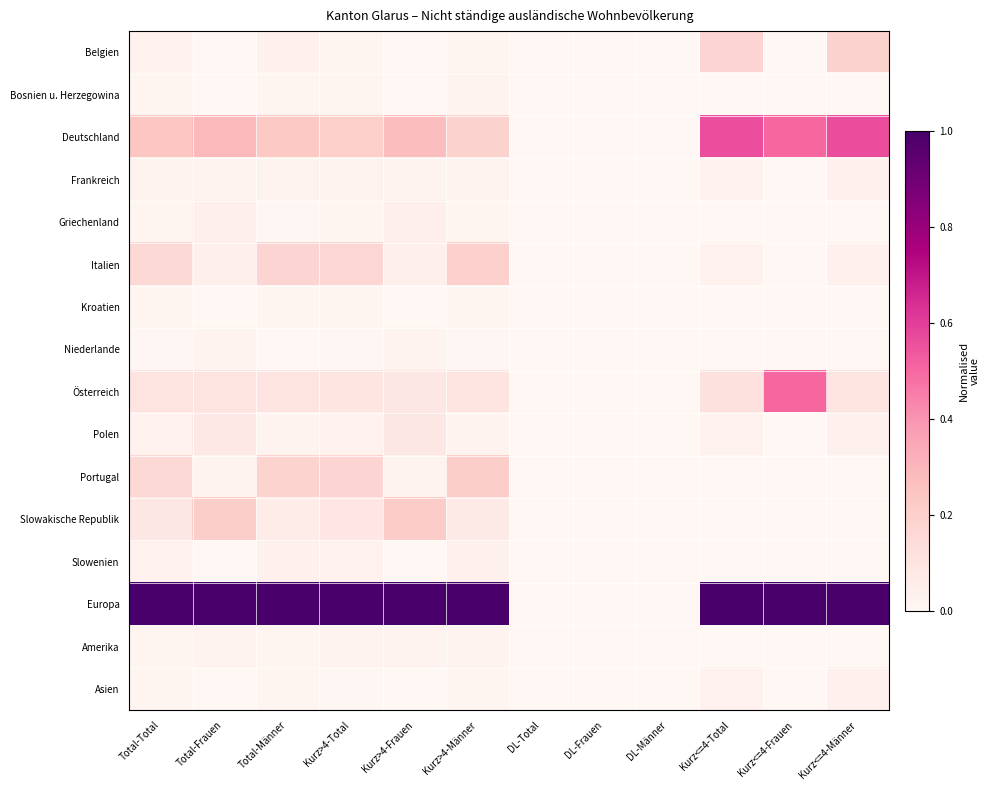

Reading left to right, list all the values displayed in this chart.

Belgien: Total-Total=0.0	Total-Frauen=0.0	Total-Männer=0.0	Kurz>4-Total=0.0	Kurz>4-Frauen=0.0	Kurz>4-Männer=0.0	DL-Total=0.0	DL-Frauen=0.0	DL-Männer=0.0	Kurz<=4-Total=0.2	Kurz<=4-Frauen=0.0	Kurz<=4-Männer=0.2
Bosnien u. Herzegowina: Total-Total=0.0	Total-Frauen=0.0	Total-Männer=0.0	Kurz>4-Total=0.0	Kurz>4-Frauen=0.0	Kurz>4-Männer=0.0	DL-Total=0.0	DL-Frauen=0.0	DL-Männer=0.0	Kurz<=4-Total=0.0	Kurz<=4-Frauen=0.0	Kurz<=4-Männer=0.0
Deutschland: Total-Total=0.2	Total-Frauen=0.3	Total-Männer=0.2	Kurz>4-Total=0.2	Kurz>4-Frauen=0.3	Kurz>4-Männer=0.2	DL-Total=0.0	DL-Frauen=0.0	DL-Männer=0.0	Kurz<=4-Total=0.6	Kurz<=4-Frauen=0.5	Kurz<=4-Männer=0.6
Frankreich: Total-Total=0.0	Total-Frauen=0.0	Total-Männer=0.0	Kurz>4-Total=0.0	Kurz>4-Frauen=0.0	Kurz>4-Männer=0.0	DL-Total=0.0	DL-Frauen=0.0	DL-Männer=0.0	Kurz<=4-Total=0.0	Kurz<=4-Frauen=0.0	Kurz<=4-Männer=0.0
Griechenland: Total-Total=0.0	Total-Frauen=0.0	Total-Männer=0.0	Kurz>4-Total=0.0	Kurz>4-Frauen=0.0	Kurz>4-Männer=0.0	DL-Total=0.0	DL-Frauen=0.0	DL-Männer=0.0	Kurz<=4-Total=0.0	Kurz<=4-Frauen=0.0	Kurz<=4-Männer=0.0
Italien: Total-Total=0.2	Total-Frauen=0.0	Total-Männer=0.2	Kurz>4-Total=0.2	Kurz>4-Frauen=0.0	Kurz>4-Männer=0.2	DL-Total=0.0	DL-Frauen=0.0	DL-Männer=0.0	Kurz<=4-Total=0.0	Kurz<=4-Frauen=0.0	Kurz<=4-Männer=0.0
Kroatien: Total-Total=0.0	Total-Frauen=0.0	Total-Männer=0.0	Kurz>4-Total=0.0	Kurz>4-Frauen=0.0	Kurz>4-Männer=0.0	DL-Total=0.0	DL-Frauen=0.0	DL-Männer=0.0	Kurz<=4-Total=0.0	Kurz<=4-Frauen=0.0	Kurz<=4-Männer=0.0
Niederlande: Total-Total=0.0	Total-Frauen=0.0	Total-Männer=0.0	Kurz>4-Total=0.0	Kurz>4-Frauen=0.0	Kurz>4-Männer=0.0	DL-Total=0.0	DL-Frauen=0.0	DL-Männer=0.0	Kurz<=4-Total=0.0	Kurz<=4-Frauen=0.0	Kurz<=4-Männer=0.0
Österreich: Total-Total=0.1	Total-Frauen=0.1	Total-Männer=0.1	Kurz>4-Total=0.1	Kurz>4-Frauen=0.1	Kurz>4-Männer=0.1	DL-Total=0.0	DL-Frauen=0.0	DL-Männer=0.0	Kurz<=4-Total=0.1	Kurz<=4-Frauen=0.5	Kurz<=4-Männer=0.1
Polen: Total-Total=0.0	Total-Frauen=0.1	Total-Männer=0.0	Kurz>4-Total=0.0	Kurz>4-Frauen=0.1	Kurz>4-Männer=0.0	DL-Total=0.0	DL-Frauen=0.0	DL-Männer=0.0	Kurz<=4-Total=0.0	Kurz<=4-Frauen=0.0	Kurz<=4-Männer=0.0
Portugal: Total-Total=0.2	Total-Frauen=0.0	Total-Männer=0.2	Kurz>4-Total=0.2	Kurz>4-Frauen=0.0	Kurz>4-Männer=0.2	DL-Total=0.0	DL-Frauen=0.0	DL-Männer=0.0	Kurz<=4-Total=0.0	Kurz<=4-Frauen=0.0	Kurz<=4-Männer=0.0
Slowakische Republik: Total-Total=0.1	Total-Frauen=0.2	Total-Männer=0.1	Kurz>4-Total=0.1	Kurz>4-Frauen=0.2	Kurz>4-Männer=0.1	DL-Total=0.0	DL-Frauen=0.0	DL-Männer=0.0	Kurz<=4-Total=0.0	Kurz<=4-Frauen=0.0	Kurz<=4-Männer=0.0
Slowenien: Total-Total=0.0	Total-Frauen=0.0	Total-Männer=0.0	Kurz>4-Total=0.0	Kurz>4-Frauen=0.0	Kurz>4-Männer=0.0	DL-Total=0.0	DL-Frauen=0.0	DL-Männer=0.0	Kurz<=4-Total=0.0	Kurz<=4-Frauen=0.0	Kurz<=4-Männer=0.0
Europa: Total-Total=1.0	Total-Frauen=1.0	Total-Männer=1.0	Kurz>4-Total=1.0	Kurz>4-Frauen=1.0	Kurz>4-Männer=1.0	DL-Total=0.0	DL-Frauen=0.0	DL-Männer=0.0	Kurz<=4-Total=1.0	Kurz<=4-Frauen=1.0	Kurz<=4-Männer=1.0
Amerika: Total-Total=0.0	Total-Frauen=0.0	Total-Männer=0.0	Kurz>4-Total=0.0	Kurz>4-Frauen=0.0	Kurz>4-Männer=0.0	DL-Total=0.0	DL-Frauen=0.0	DL-Männer=0.0	Kurz<=4-Total=0.0	Kurz<=4-Frauen=0.0	Kurz<=4-Männer=0.0
Asien: Total-Total=0.0	Total-Frauen=0.0	Total-Männer=0.0	Kurz>4-Total=0.0	Kurz>4-Frauen=0.0	Kurz>4-Männer=0.0	DL-Total=0.0	DL-Frauen=0.0	DL-Männer=0.0	Kurz<=4-Total=0.0	Kurz<=4-Frauen=0.0	Kurz<=4-Männer=0.0